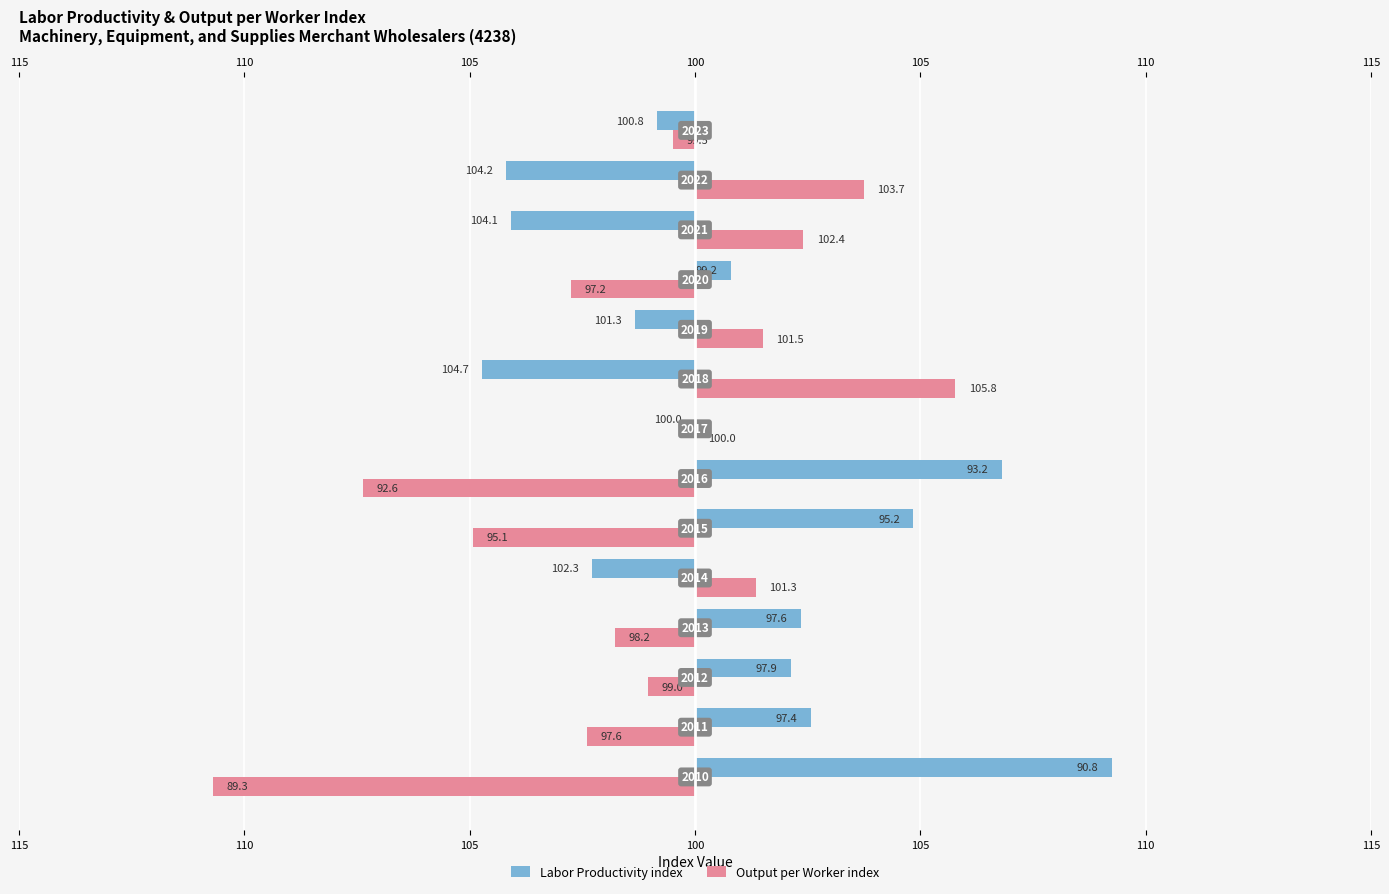

The Labor Productivity index series shows -1.4 at 11. True or false?

False